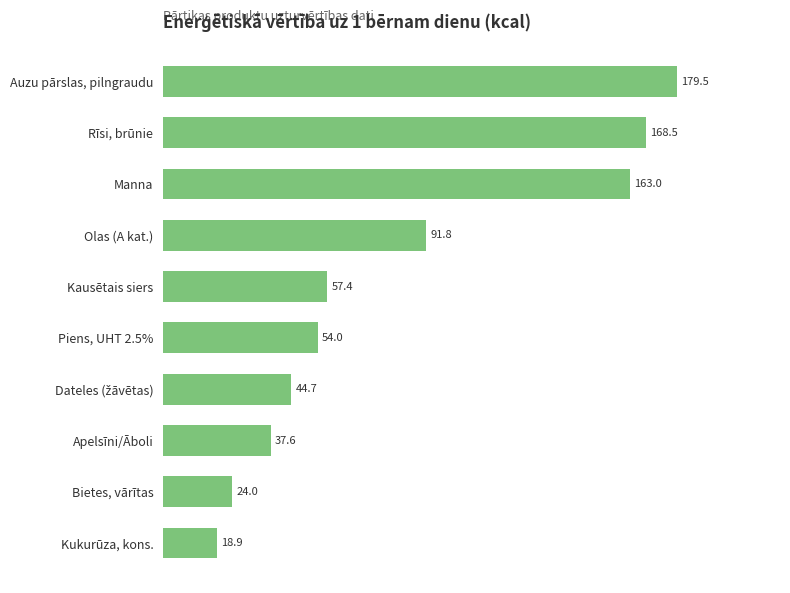

Reading top to bottom, list all the values displayed in this chart.

179.5	168.5	163.0	91.8	57.4	54.0	44.7	37.6	24.0	18.9